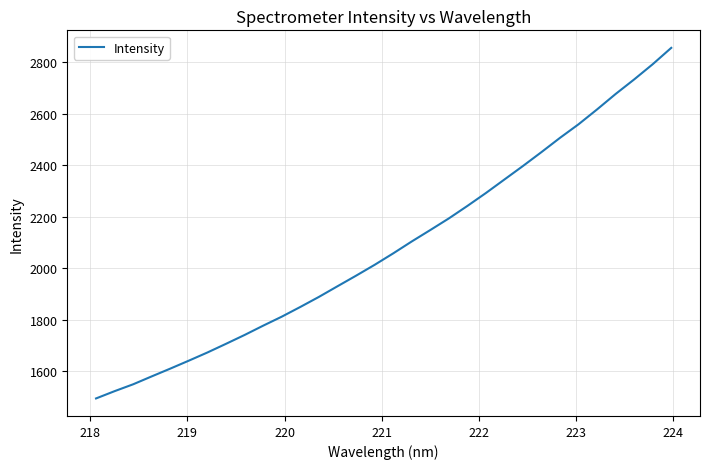

Does the chart have visible grid lines?

Yes